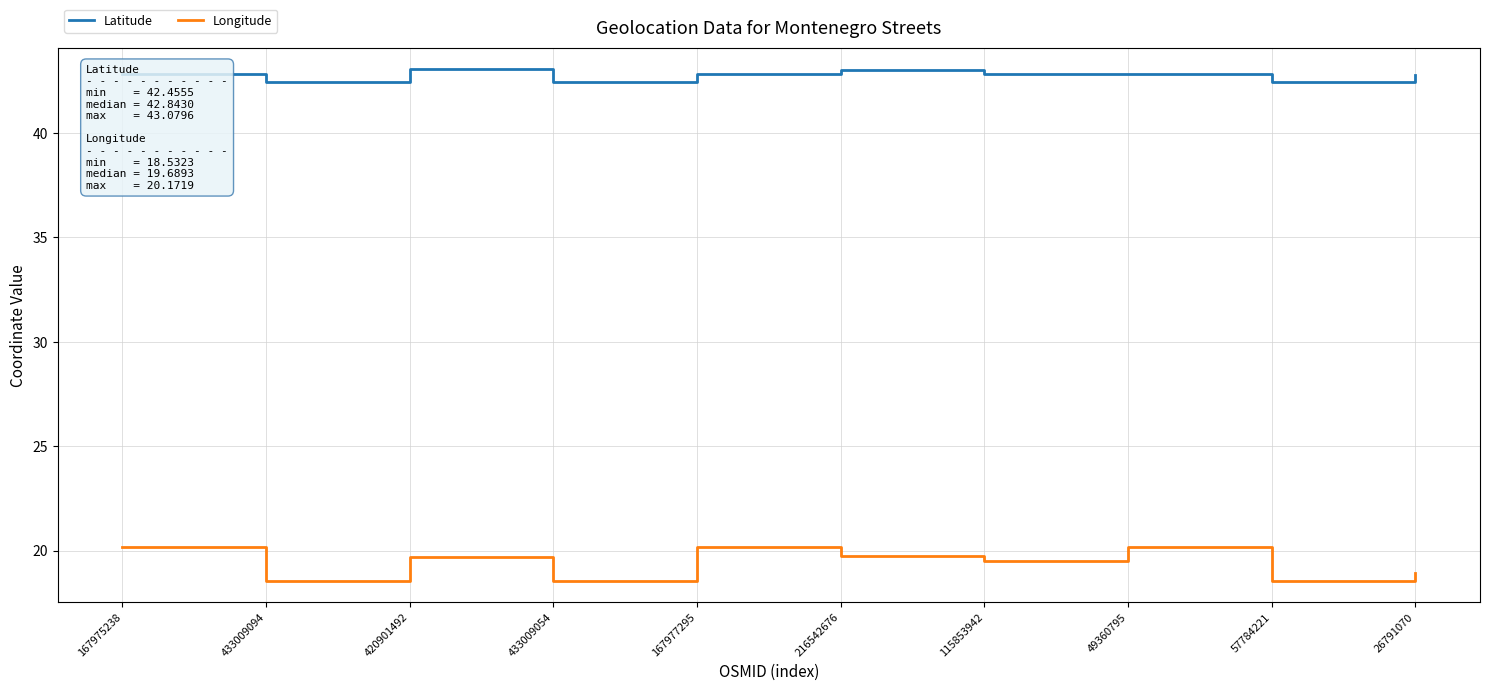

What is the spread (max minus min) of values at 57784221?

23.9